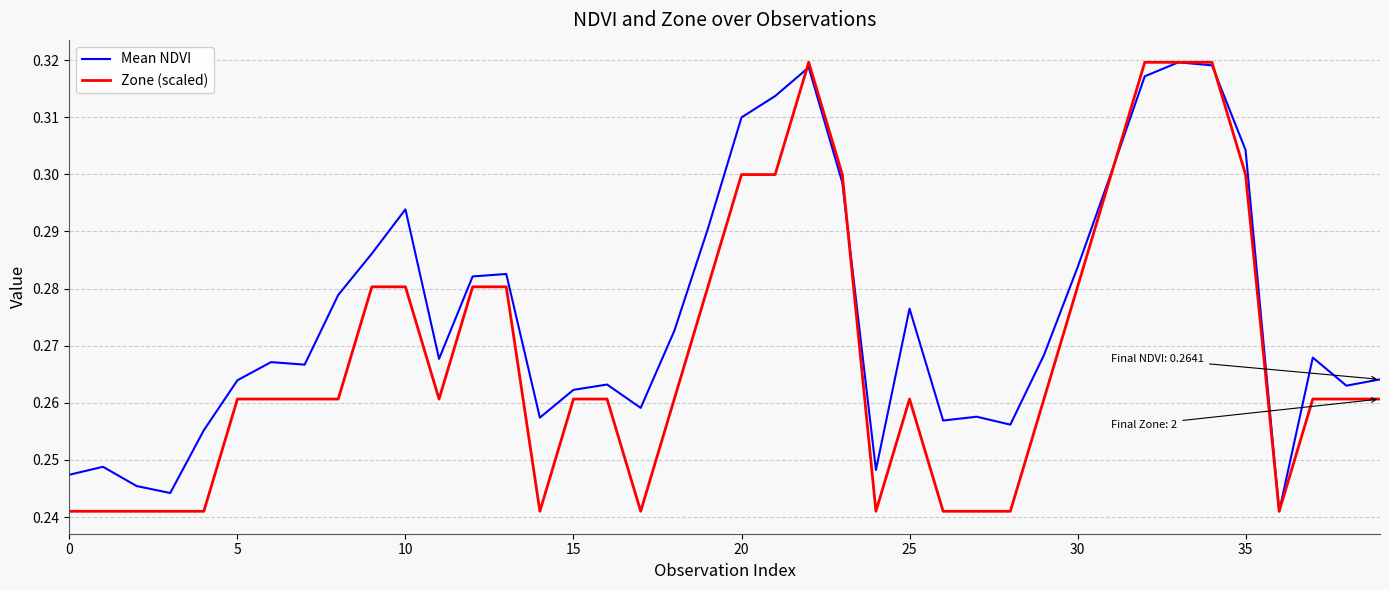

Count the number of categories in the chart.

40